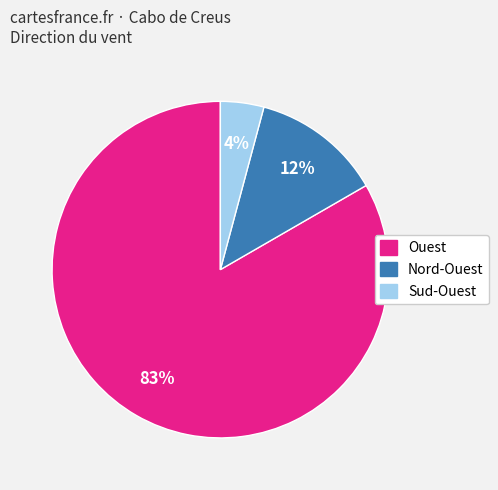

To the nearest percent, what is the average slice percentage?

33%